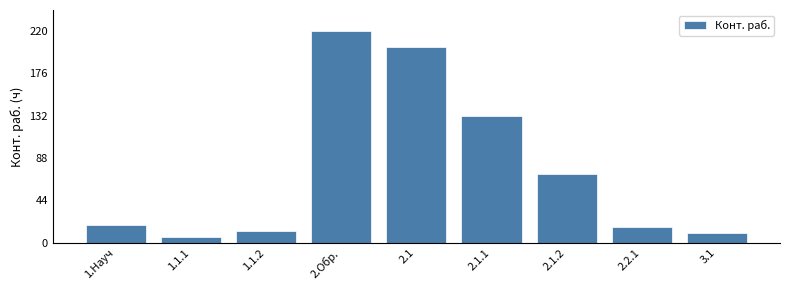

Reading left to right, list all the values displayed in this chart.

1.Науч=18	1.1.1=6	1.1.2=12	2.Обр.=220	2.1=204	2.1.1=132	2.1.2=72	2.2.1=16	3.1=10